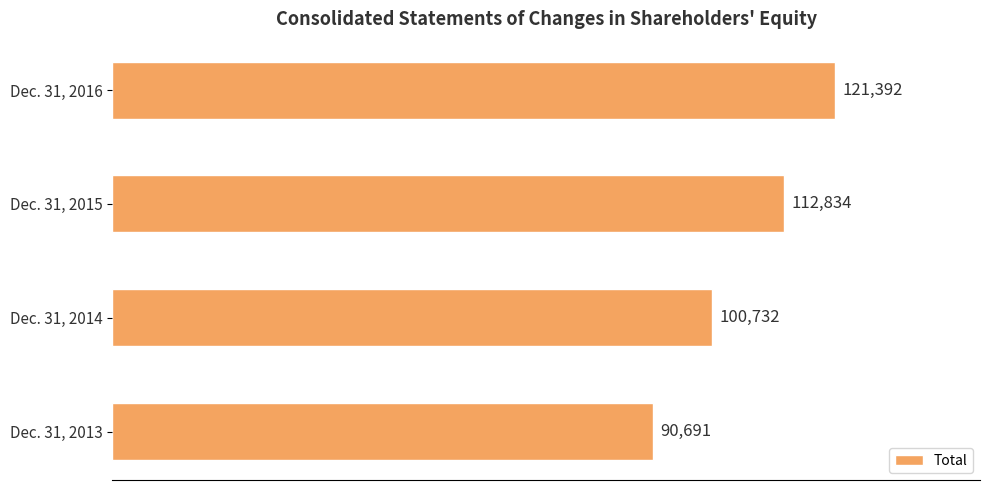

Reading bottom to top, transcribe all the data shown in this chart.

Dec. 31, 2013=90691	Dec. 31, 2014=100732	Dec. 31, 2015=112834	Dec. 31, 2016=121392